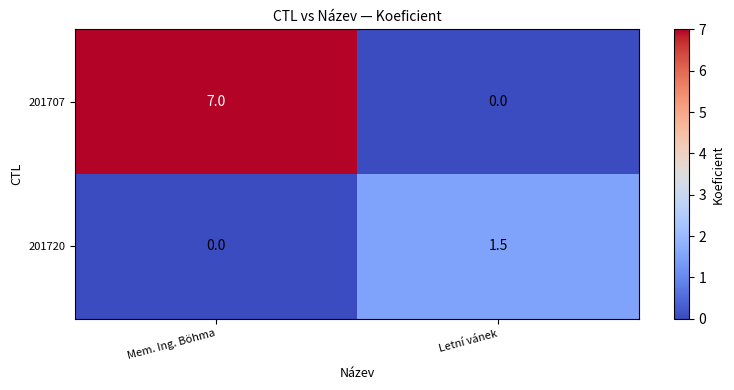

Is it true that 201707 equals 9.6 at Mem. Ing. Böhma?

False